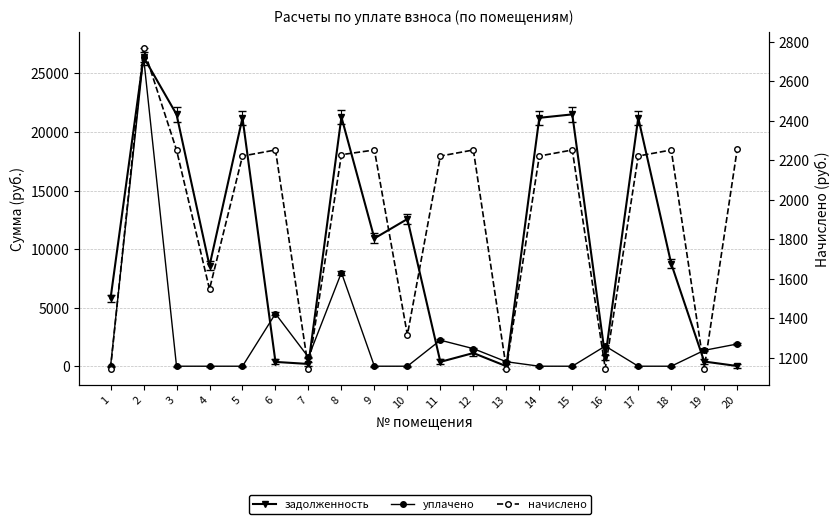

Which series has the largest range (max minus min)?

уплачено